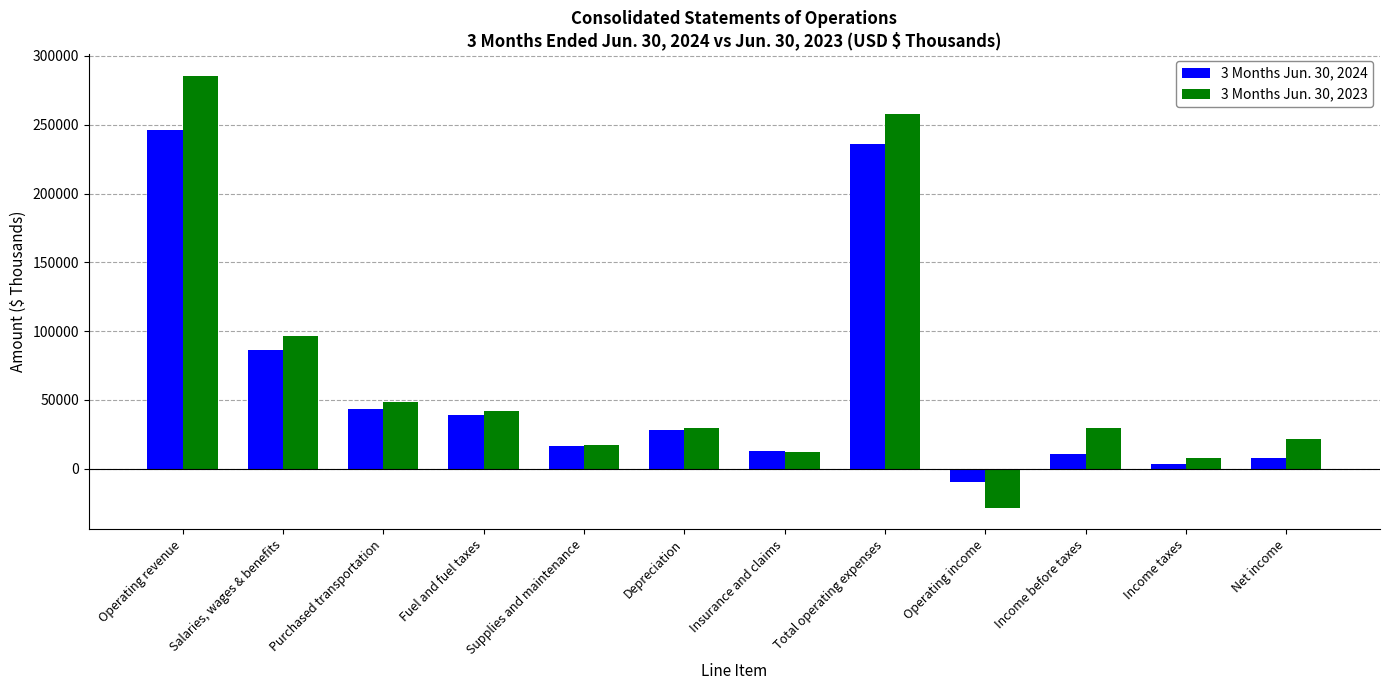

At which category is the sum across all series the highest?

Operating revenue